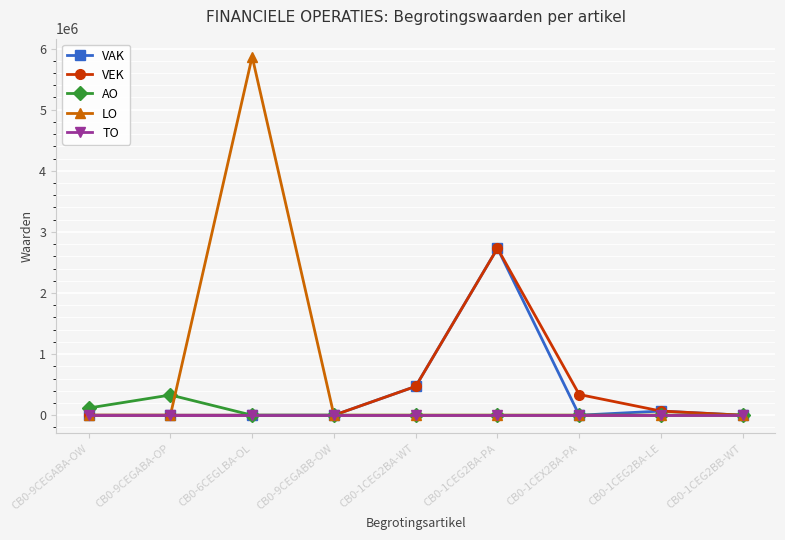

Which series has the widest spread of values?

LO